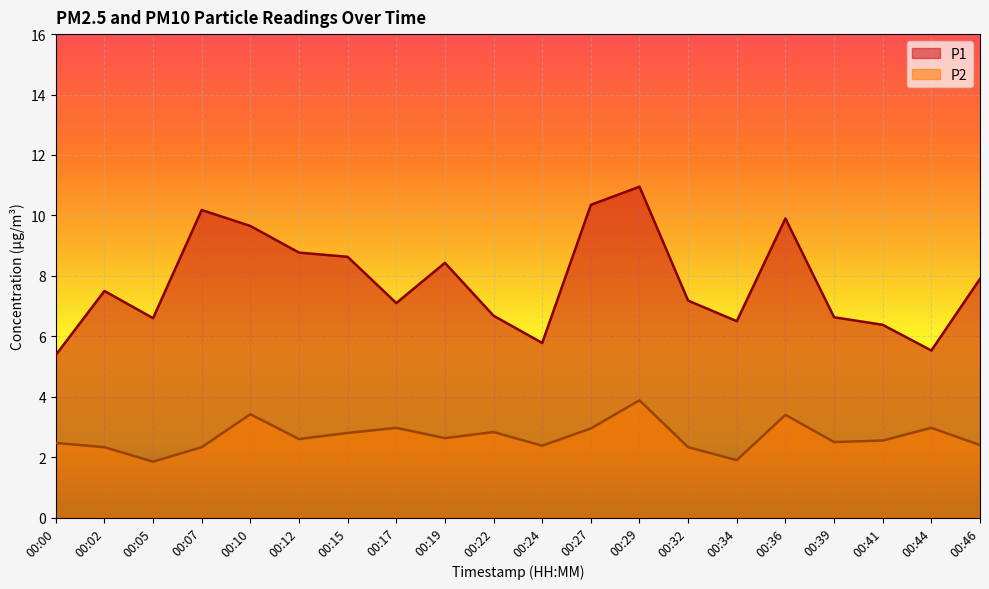

What is the spread (max minus min) of values at 00:24?

3.4